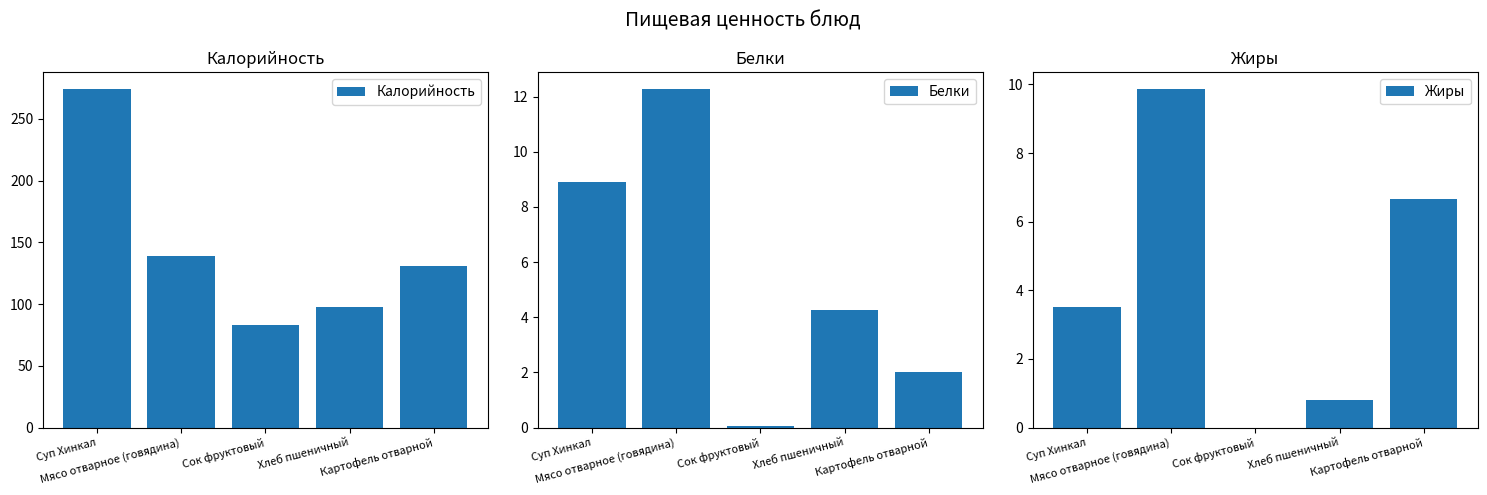

Where does the Калорийность series first go above 131?

Суп Хинкал